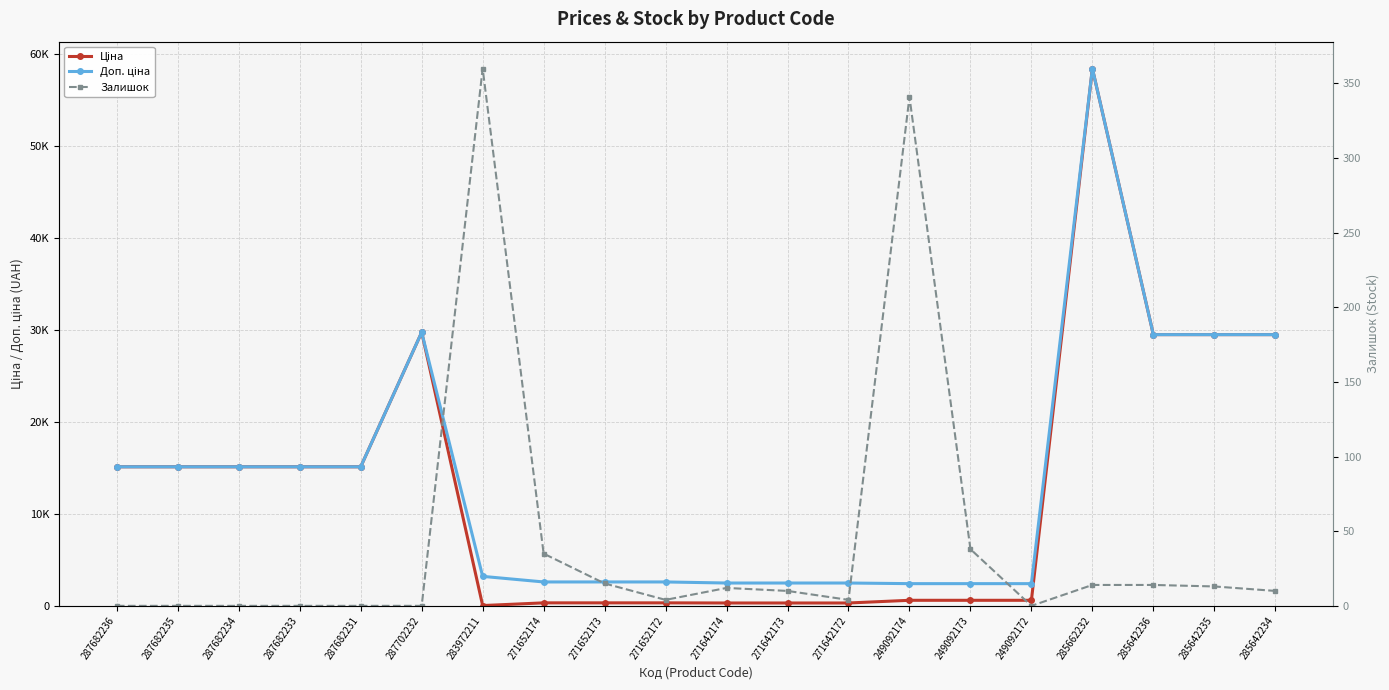

What is the difference between the maximum and minimum values in the Залишок series?

360.0